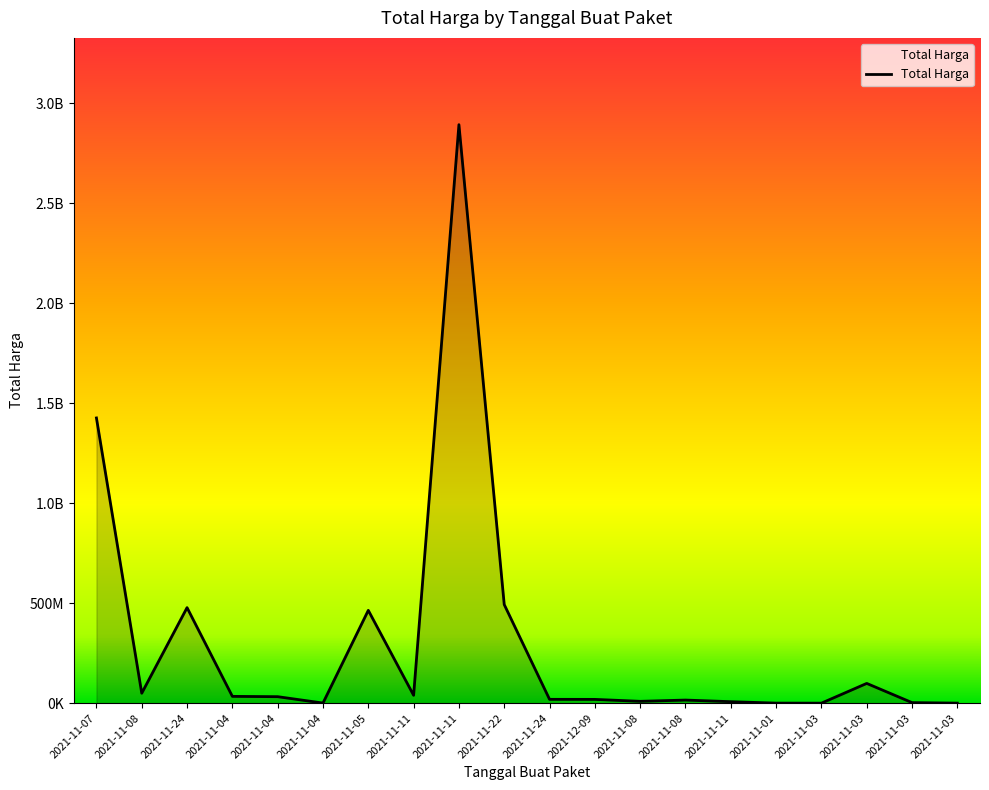

Is this an area chart (filled region under the line)?

Yes